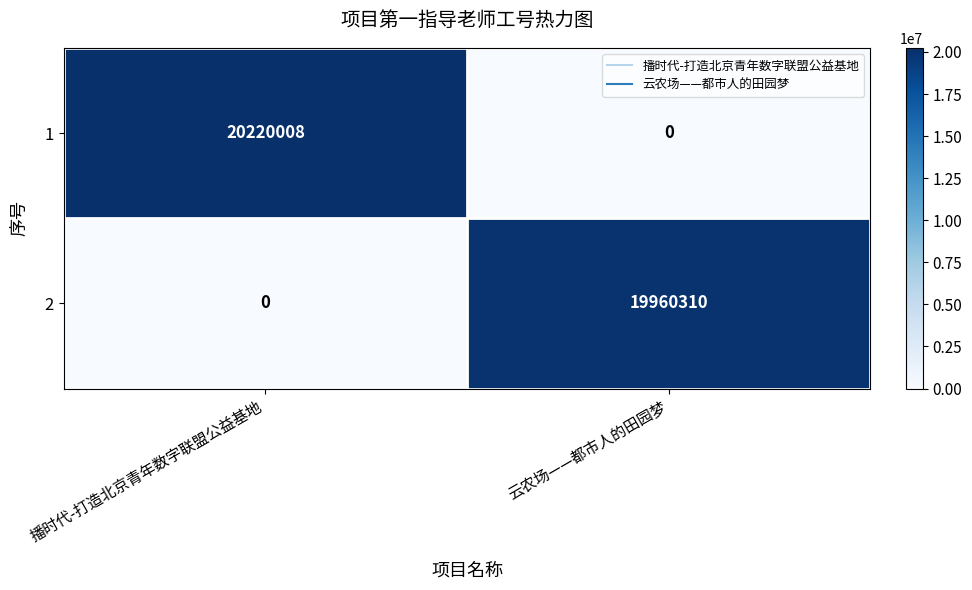

How many categories are shown in the chart?

2